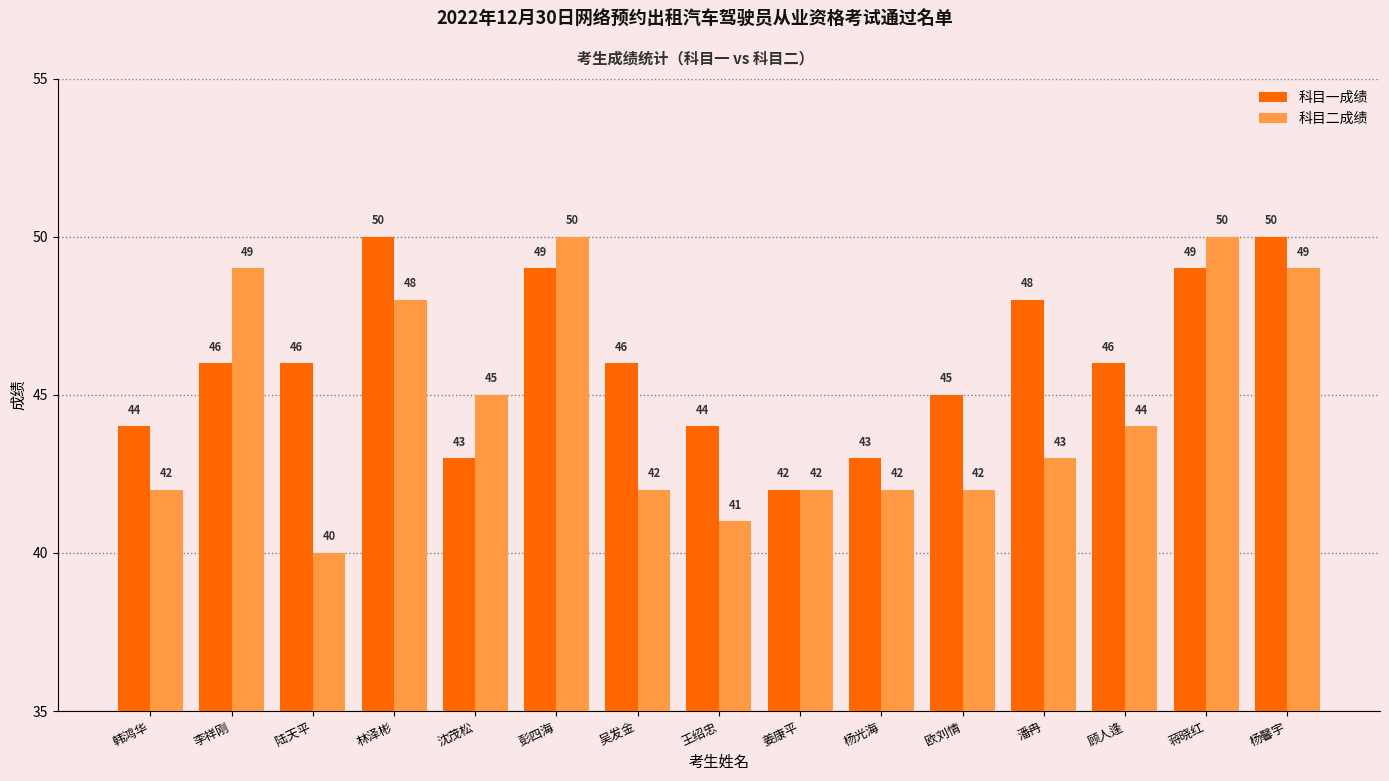

Reading left to right, transcribe all the data shown in this chart.

科目一成绩: 44	46	46	50	43	49	46	44	42	43	45	48	46	49	50
科目二成绩: 42	49	40	48	45	50	42	41	42	42	42	43	44	50	49